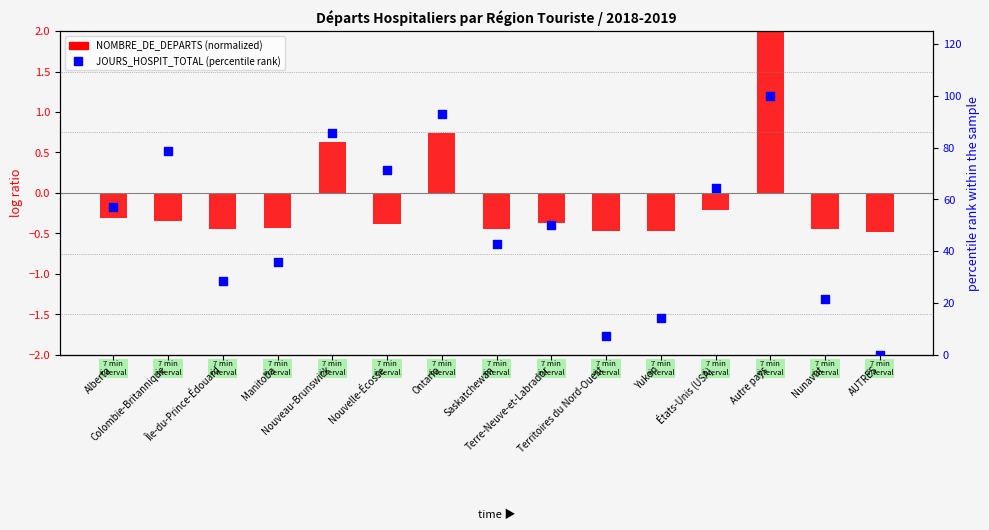

Which series contains the lowest Y value?

NOMBRE_DE_DEPARTS (normalized)